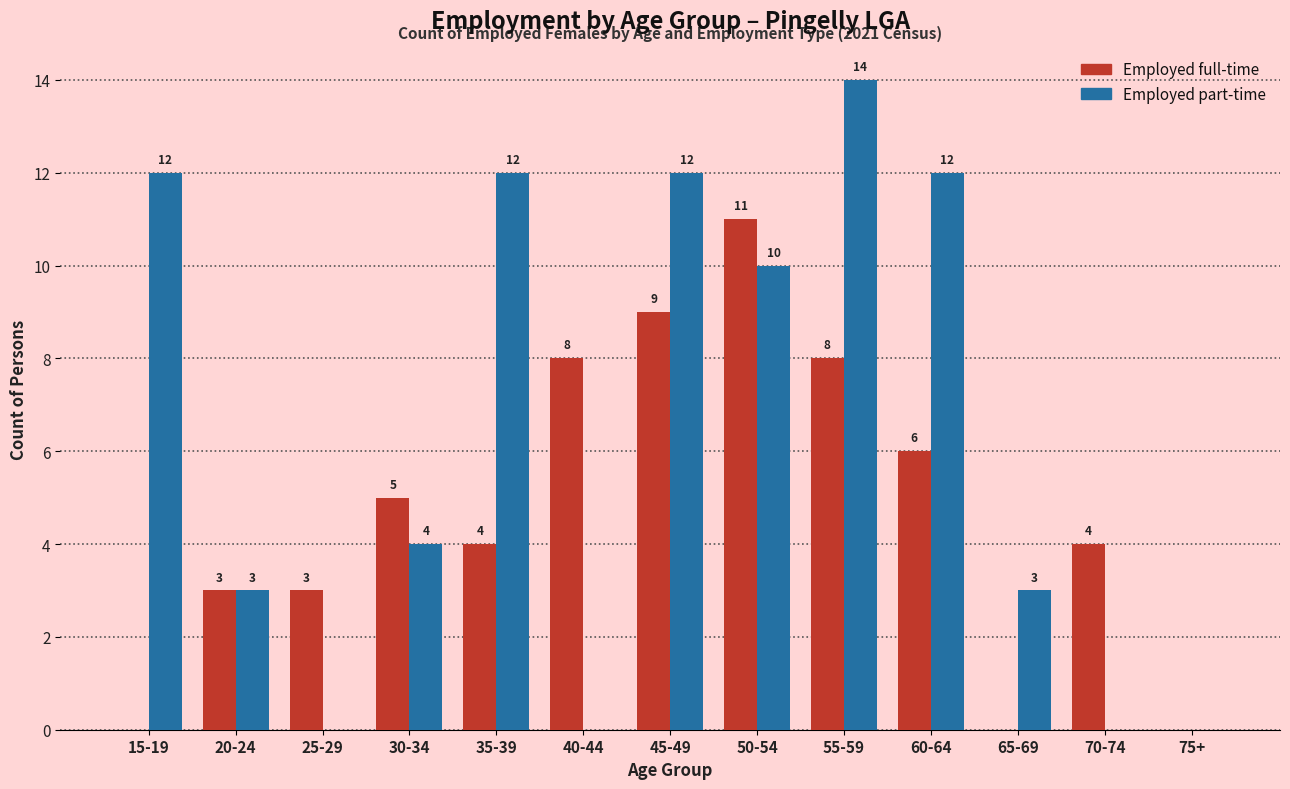

Reading left to right, transcribe all the data shown in this chart.

Employed full-time: 15-19=0	20-24=3	25-29=3	30-34=5	35-39=4	40-44=8	45-49=9	50-54=11	55-59=8	60-64=6	65-69=0	70-74=4	75+=0
Employed part-time: 15-19=12	20-24=3	25-29=0	30-34=4	35-39=12	40-44=0	45-49=12	50-54=10	55-59=14	60-64=12	65-69=3	70-74=0	75+=0